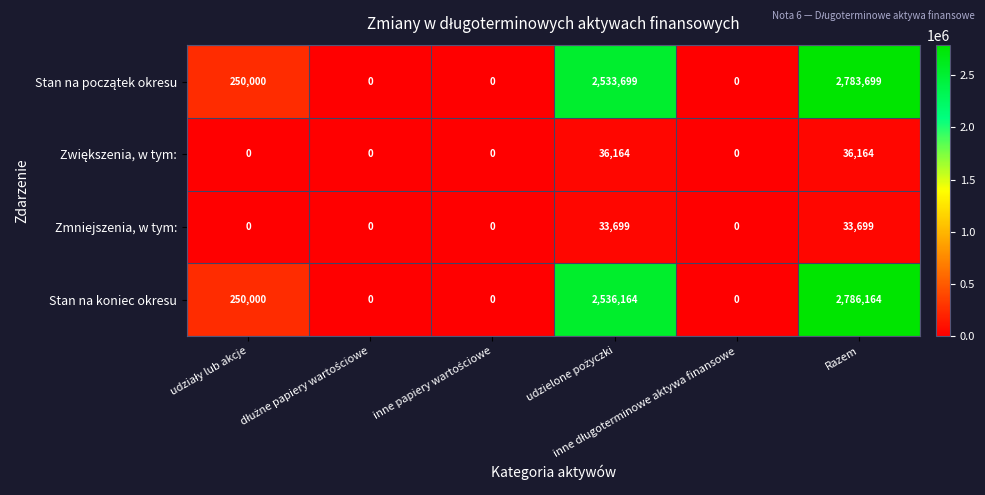

How many distinct data groups are displayed?

4